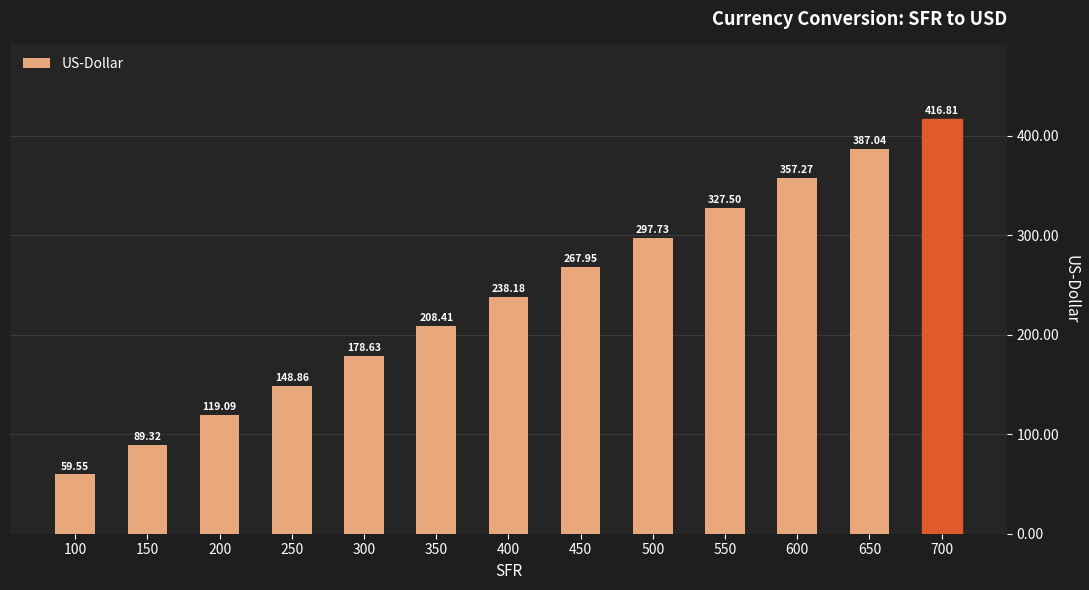

List the labels in order of value, smallest first.

100, 150, 200, 250, 300, 350, 400, 450, 500, 550, 600, 650, 700